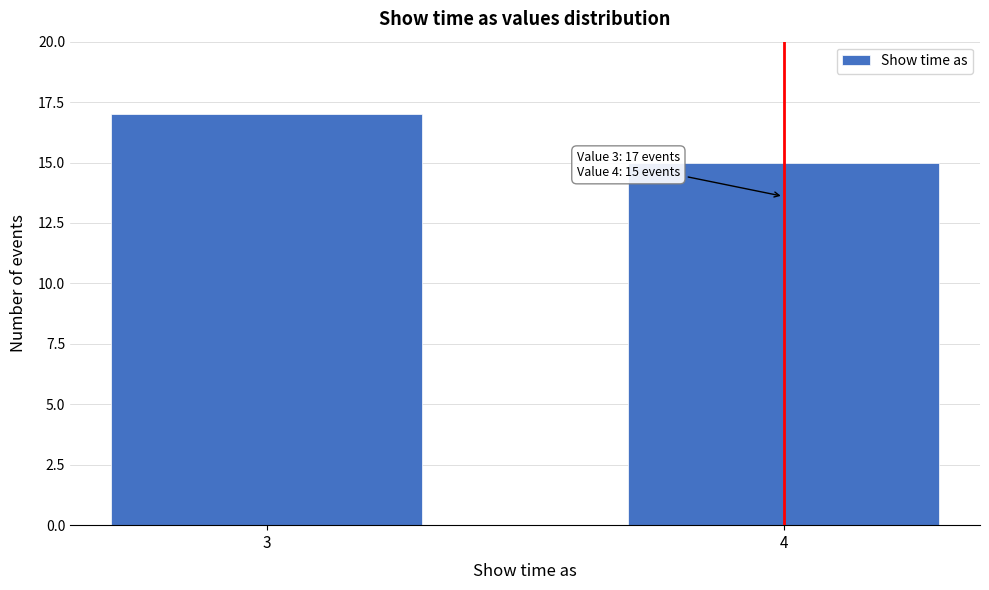

Reading left to right, list all the values displayed in this chart.

17	15